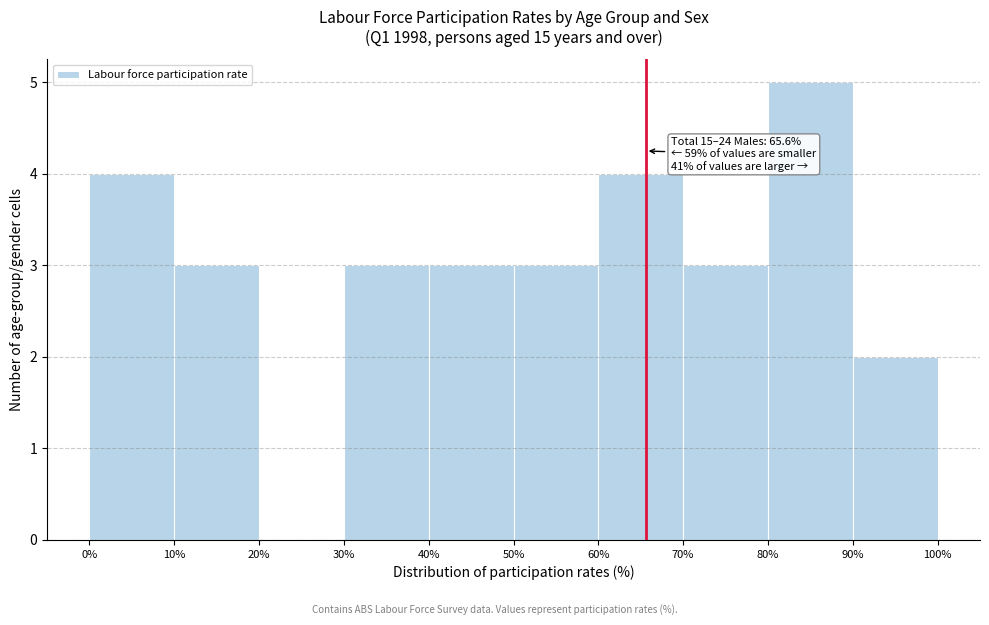

Over which range of the x-axis is the bar tallest?

80% to 90%